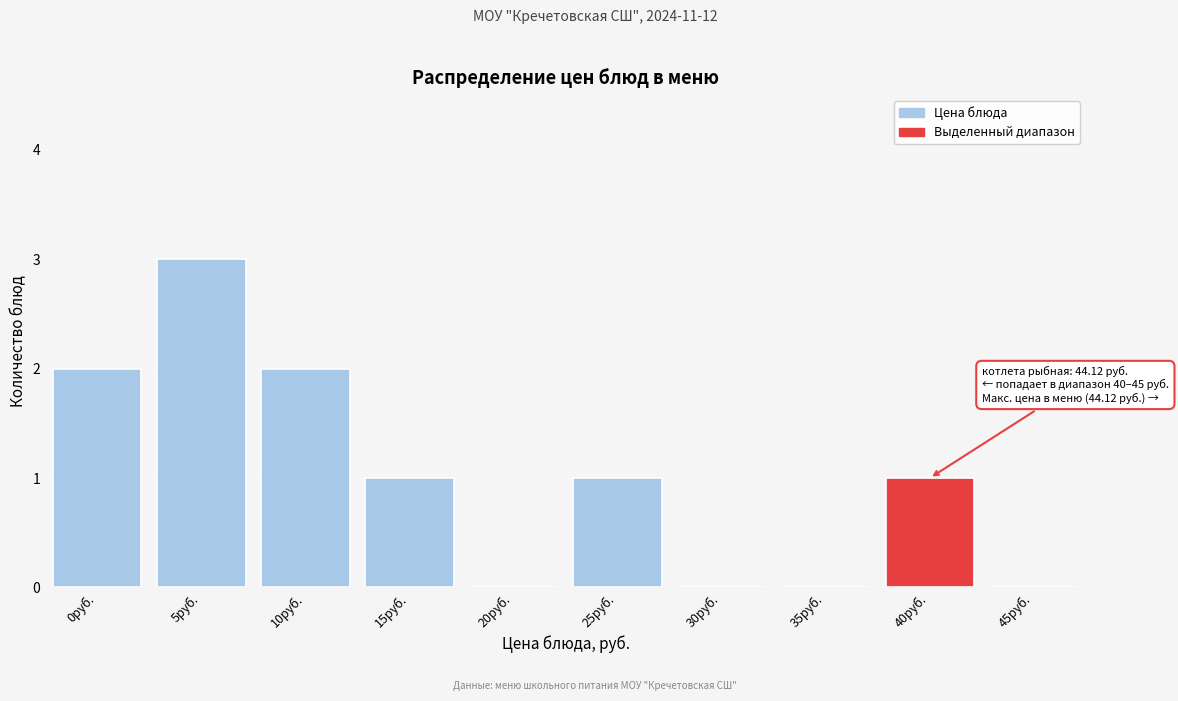

Reading left to right, extract all data points from this chart.

0руб.=2	5руб.=3	10руб.=2	15руб.=1	20руб.=0	25руб.=1	30руб.=0	35руб.=0	40руб.=1	45руб.=0